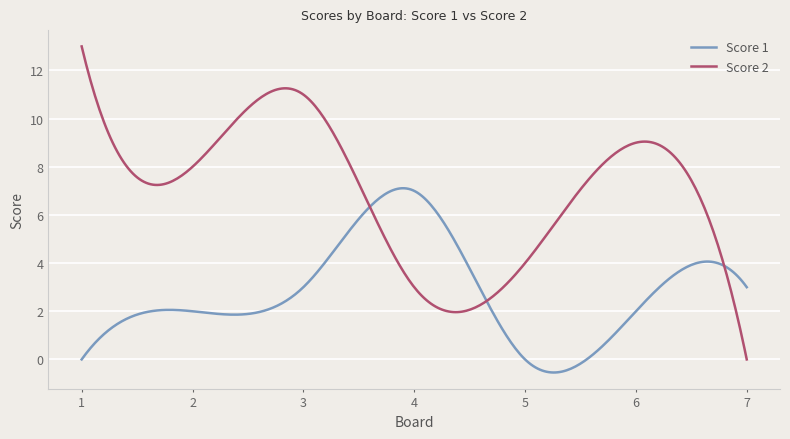

List the series in order of their peak value, highest first.

Score 2, Score 1